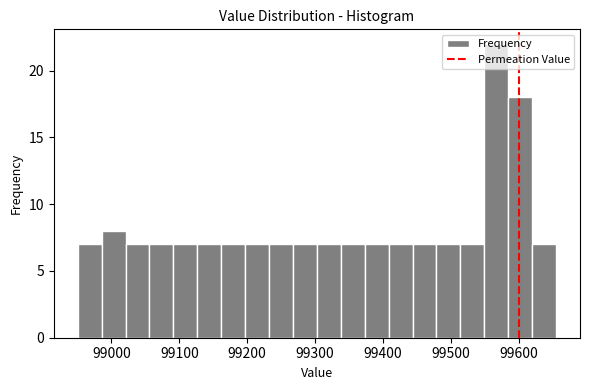

Around what value on the x-axis is the tallest bar? Give the approximate position of its centre, as read against the axis.

99570